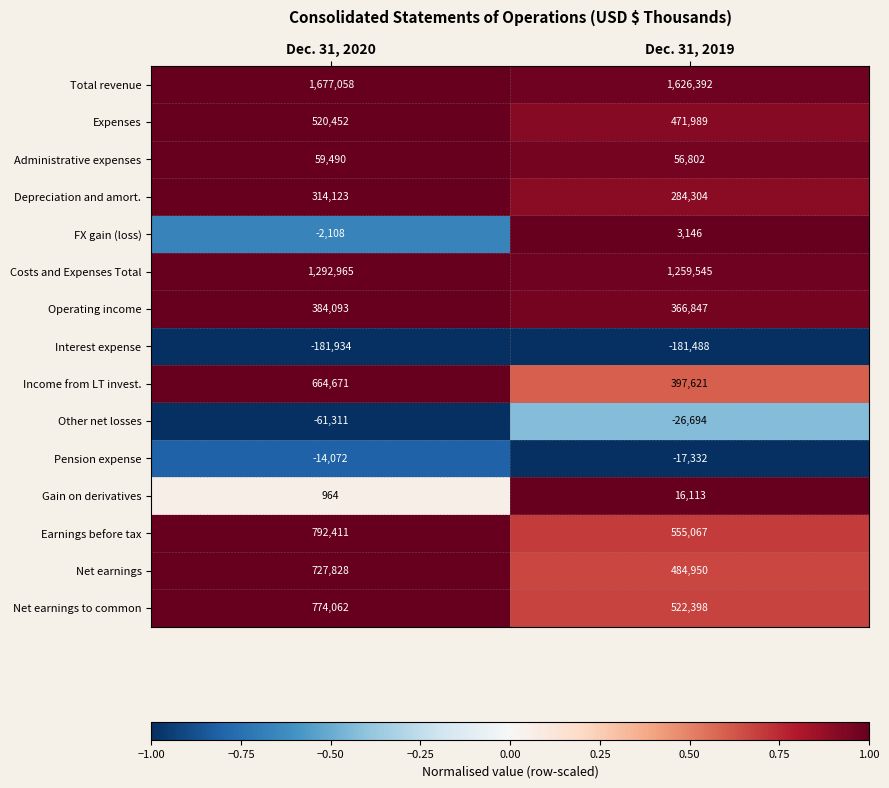

What is the greatest value displayed?

1677058